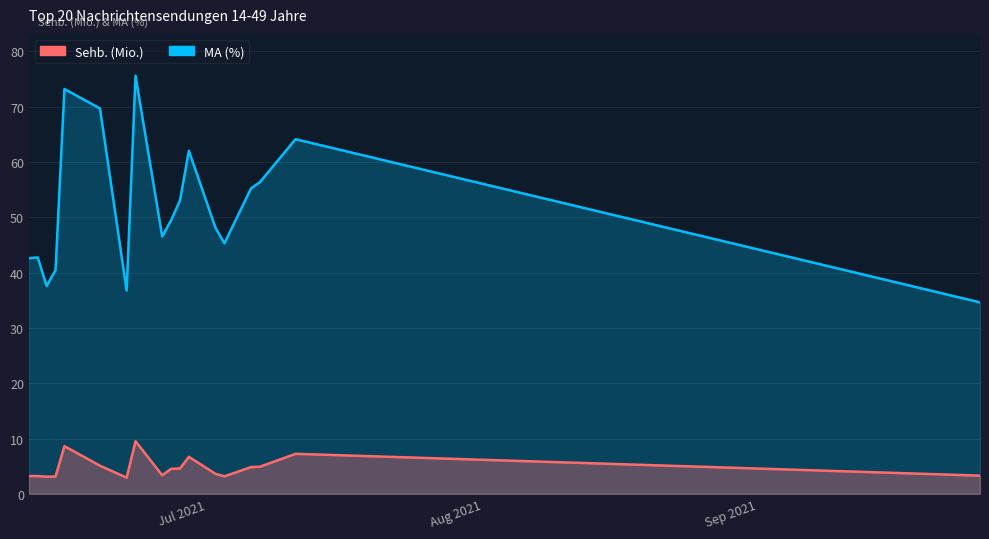

What is the spread (max minus min) of values at 2021-06-12?

39.5